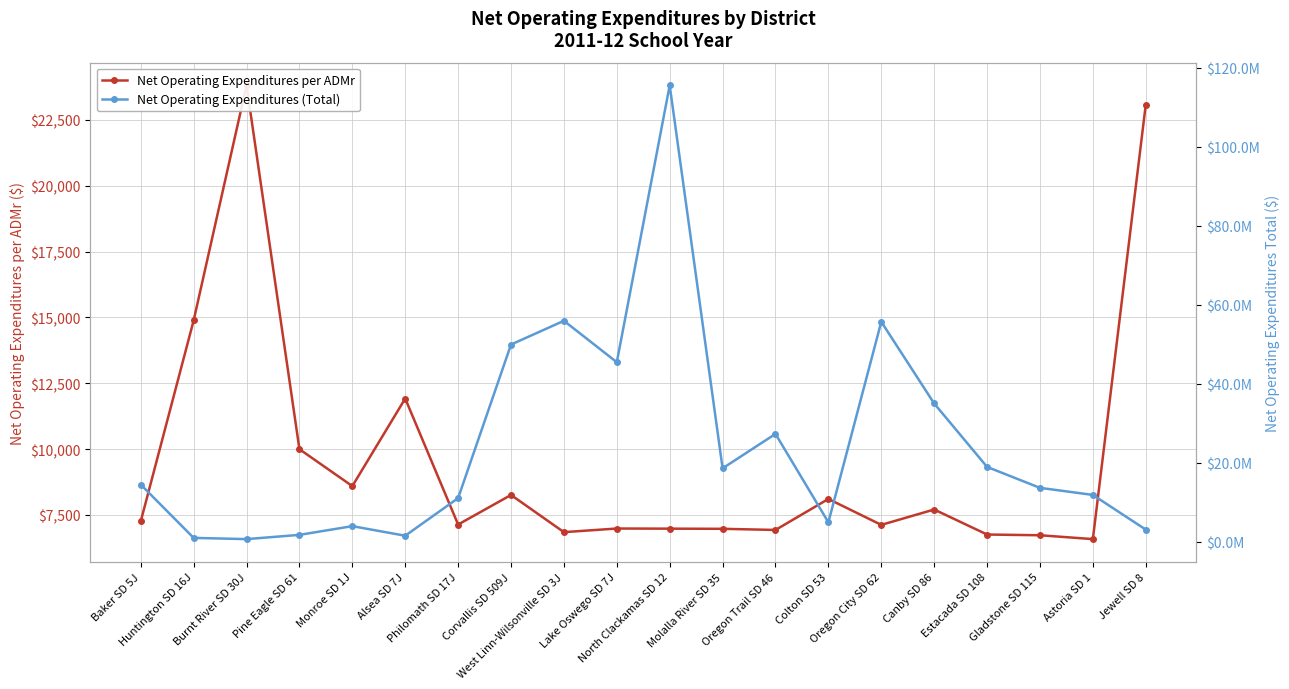

What is the difference between the Net Operating Expenditures (Total) values at Estacada SD 108 and Burnt River SD 30J?

18284652.0